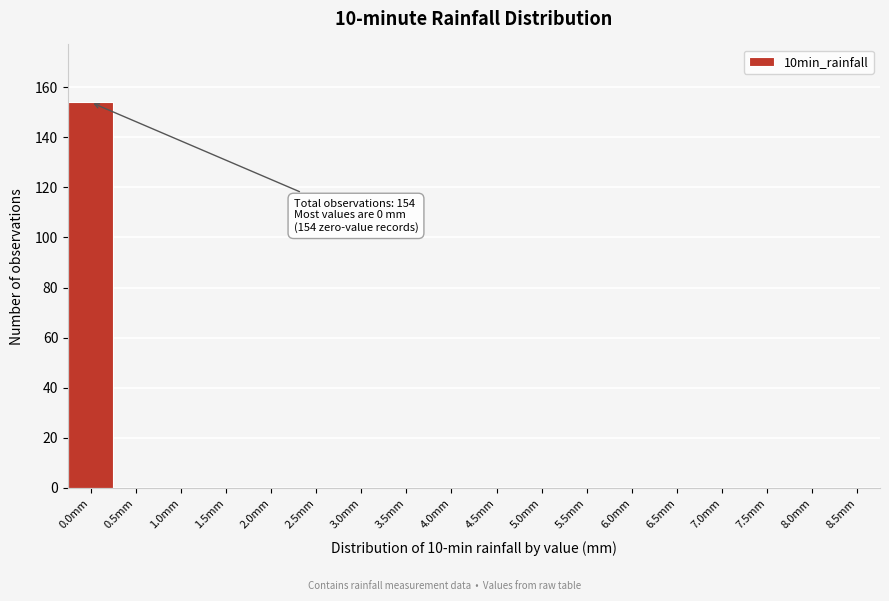

Reading left to right, extract all data points from this chart.

0.0mm=154	0.5mm=0	1.0mm=0	1.5mm=0	2.0mm=0	2.5mm=0	3.0mm=0	3.5mm=0	4.0mm=0	4.5mm=0	5.0mm=0	5.5mm=0	6.0mm=0	6.5mm=0	7.0mm=0	7.5mm=0	8.0mm=0	8.5mm=0